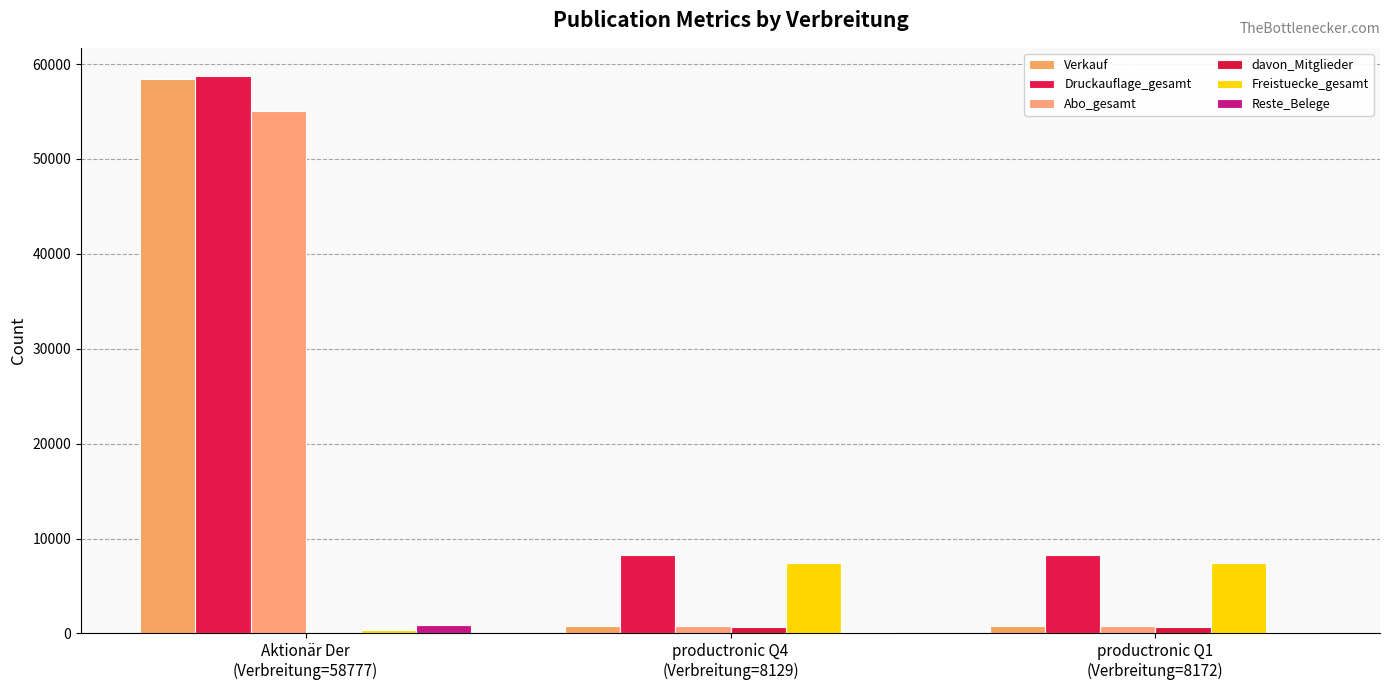

Rank the series at productronic Q1
(Verbreitung=8172) from lowest to highest value.

Reste_Belege, davon_Mitglieder, Verkauf, Abo_gesamt, Freistuecke_gesamt, Druckauflage_gesamt